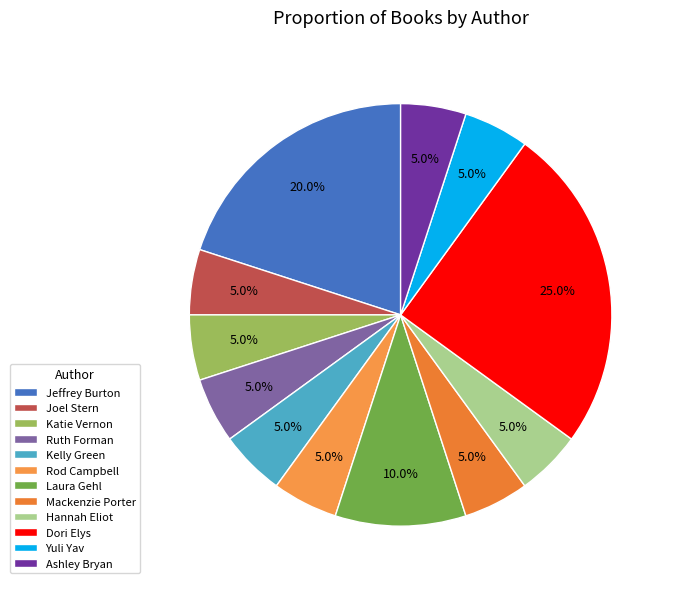

How many segments does this pie chart have?

12